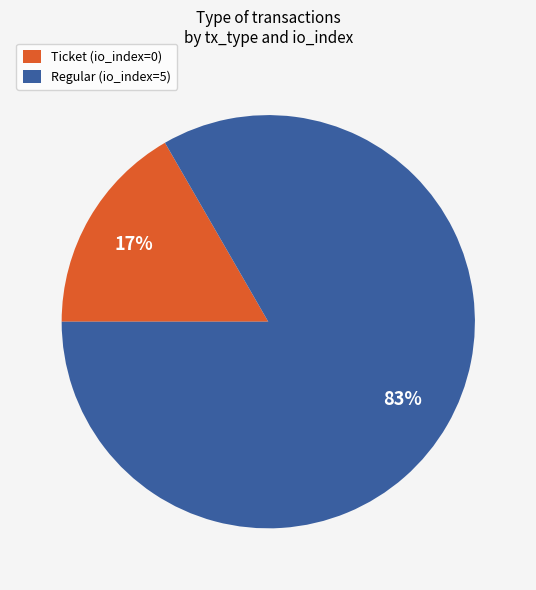

Which category has the biggest portion of the pie?

Regular